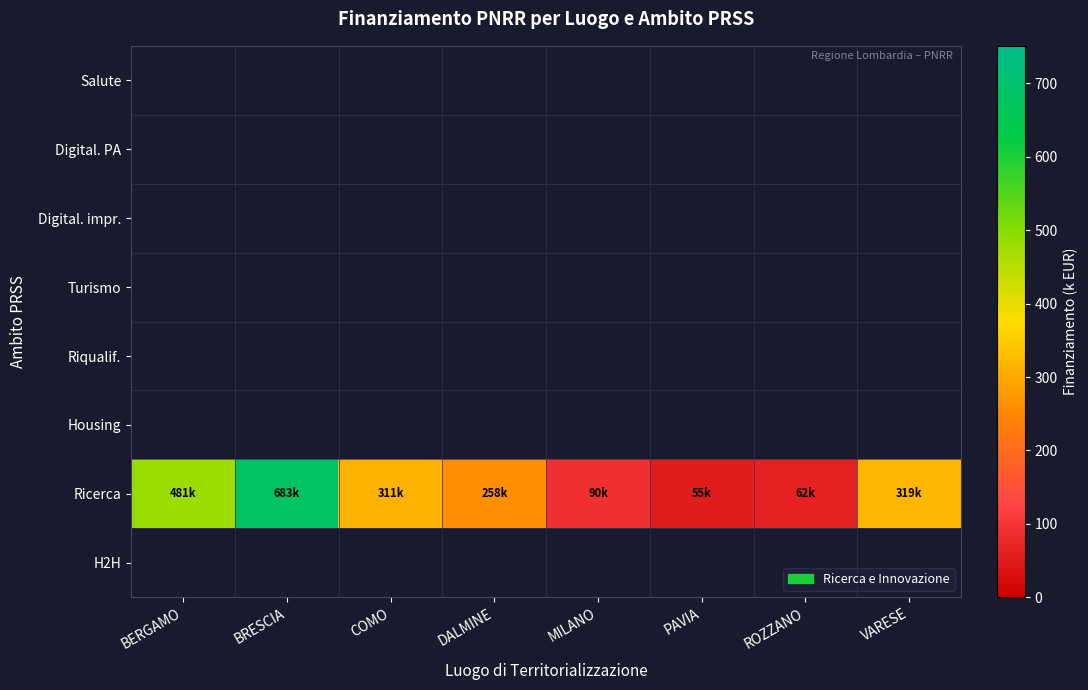

Which series has the widest spread of values?

Ricerca